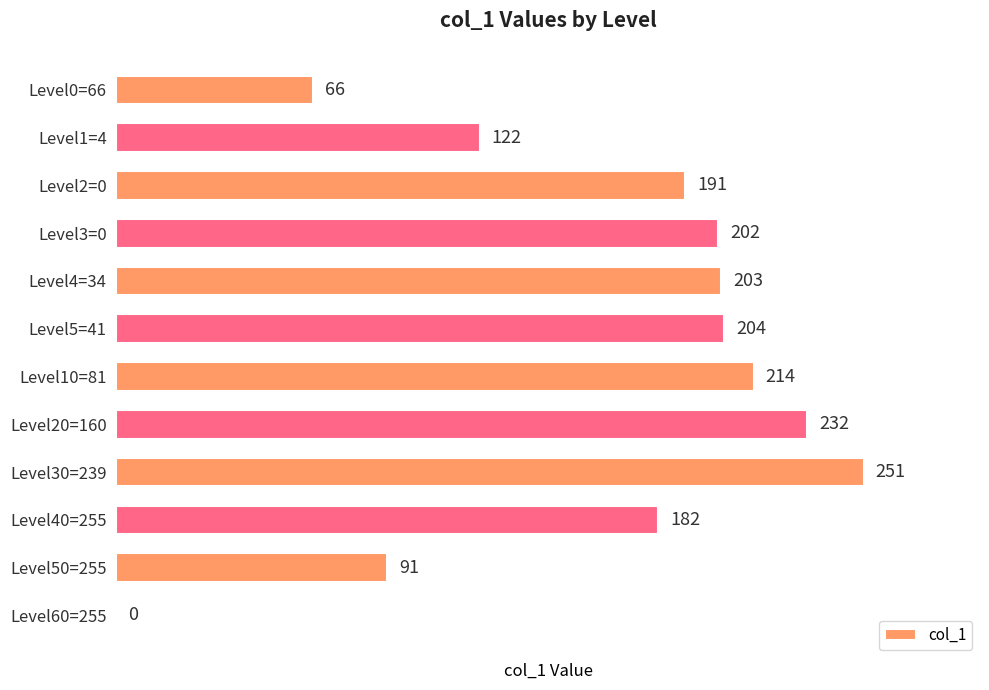

Reading top to bottom, what are all the values shown in this chart?

Level0=66=66	Level1=4=122	Level2=0=191	Level3=0=202	Level4=34=203	Level5=41=204	Level10=81=214	Level20=160=232	Level30=239=251	Level40=255=182	Level50=255=91	Level60=255=0